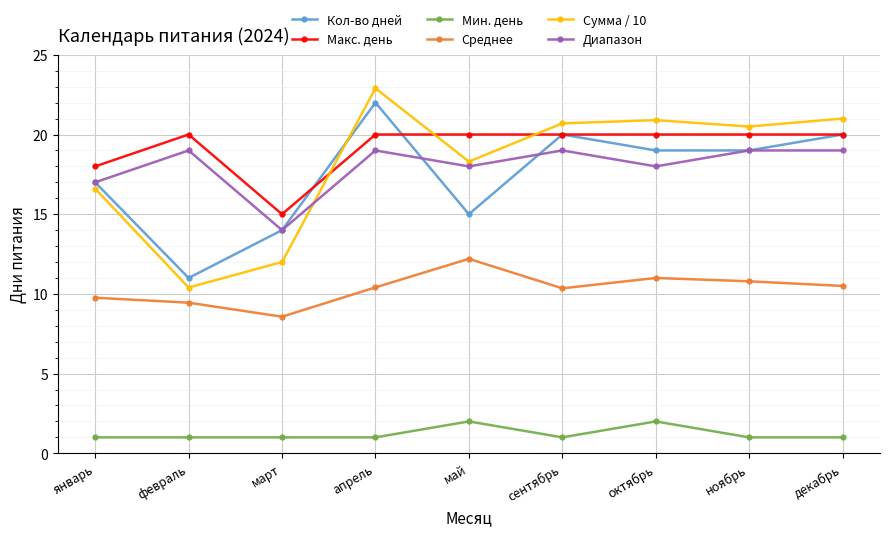

What are all the series names shown in the legend?

Кол-во дней, Макс. день, Мин. день, Среднее, Сумма / 10, Диапазон